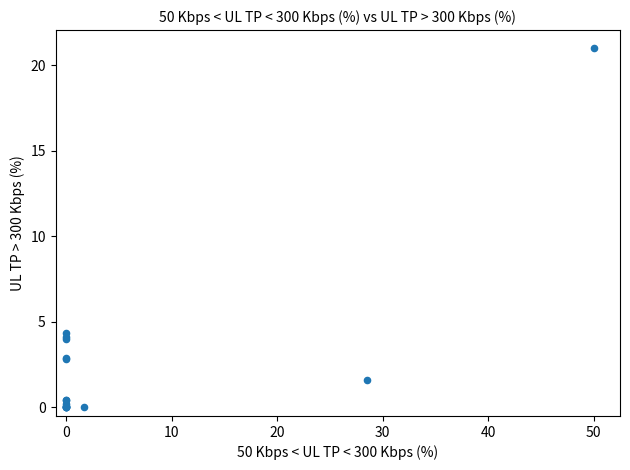

What Y value in the scatter plot is closest to 10?

4.3